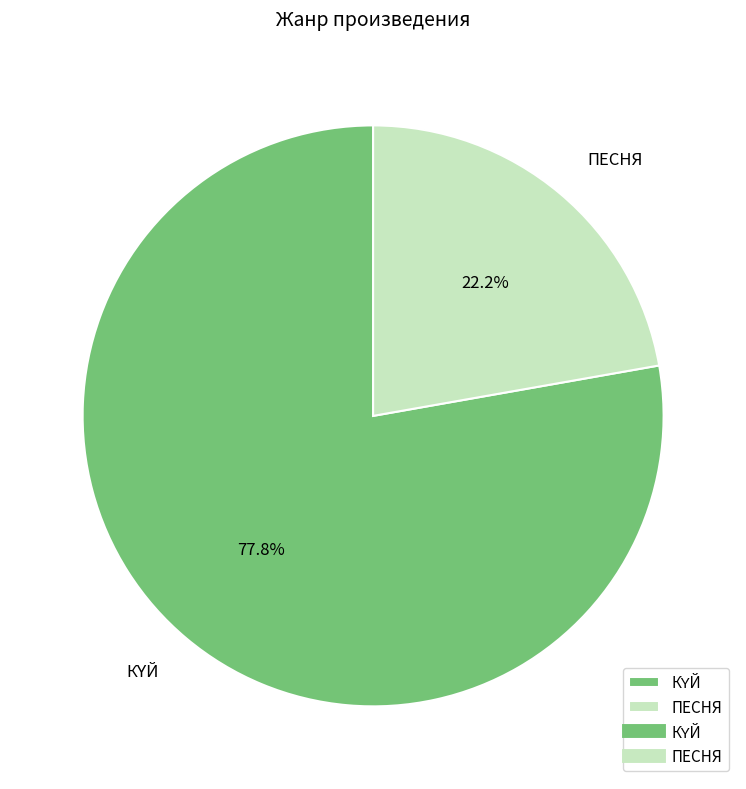

To the nearest percent, what is the difference between the largest and smallest slice percentages?

56%